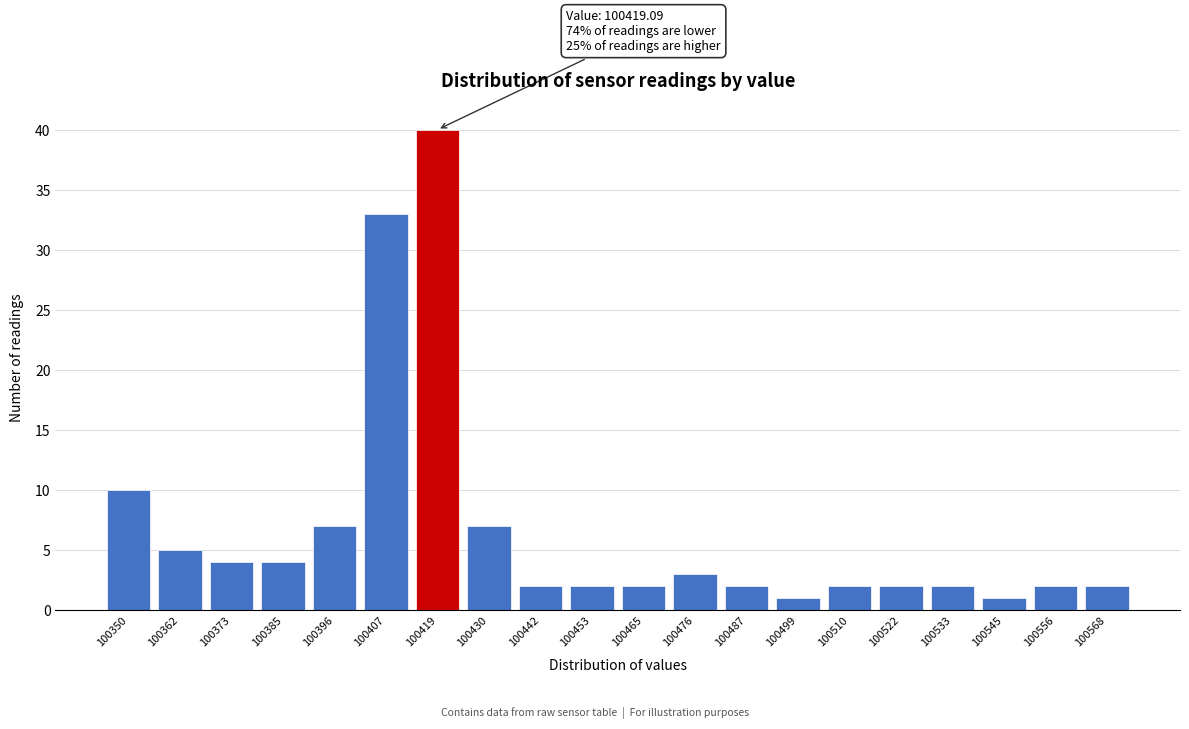

Reading left to right, transcribe all the data shown in this chart.

10	5	4	4	7	33	40	7	2	2	2	3	2	1	2	2	2	1	2	2